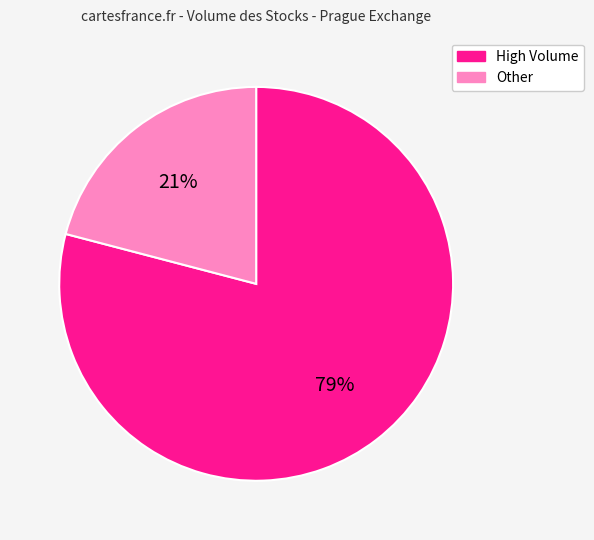

Which slice is the smallest?

Other